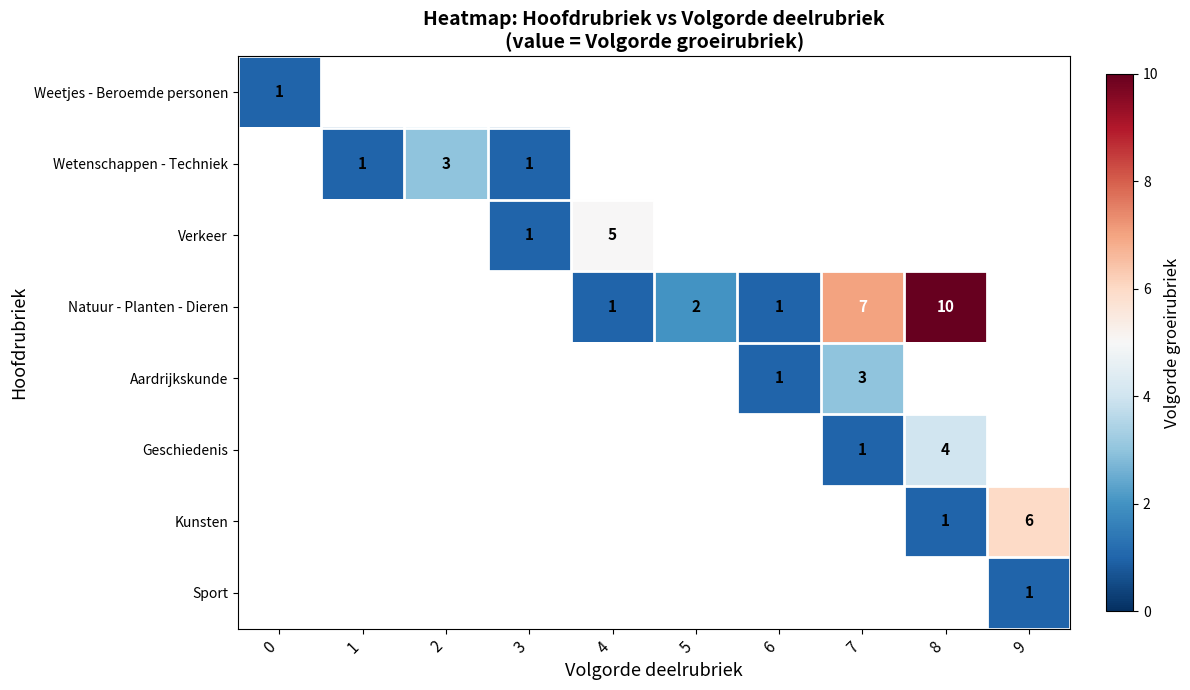

The Natuur - Planten - Dieren series shows 1 at 6. True or false?

True